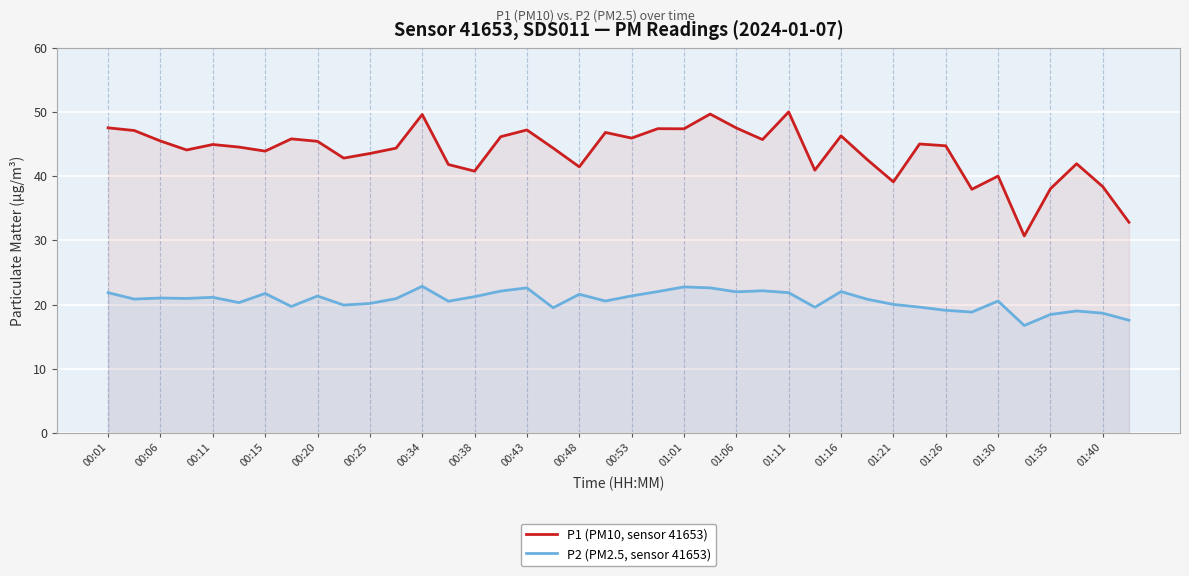

Which series has the largest total across all categories?

P1 (PM10, sensor 41653)